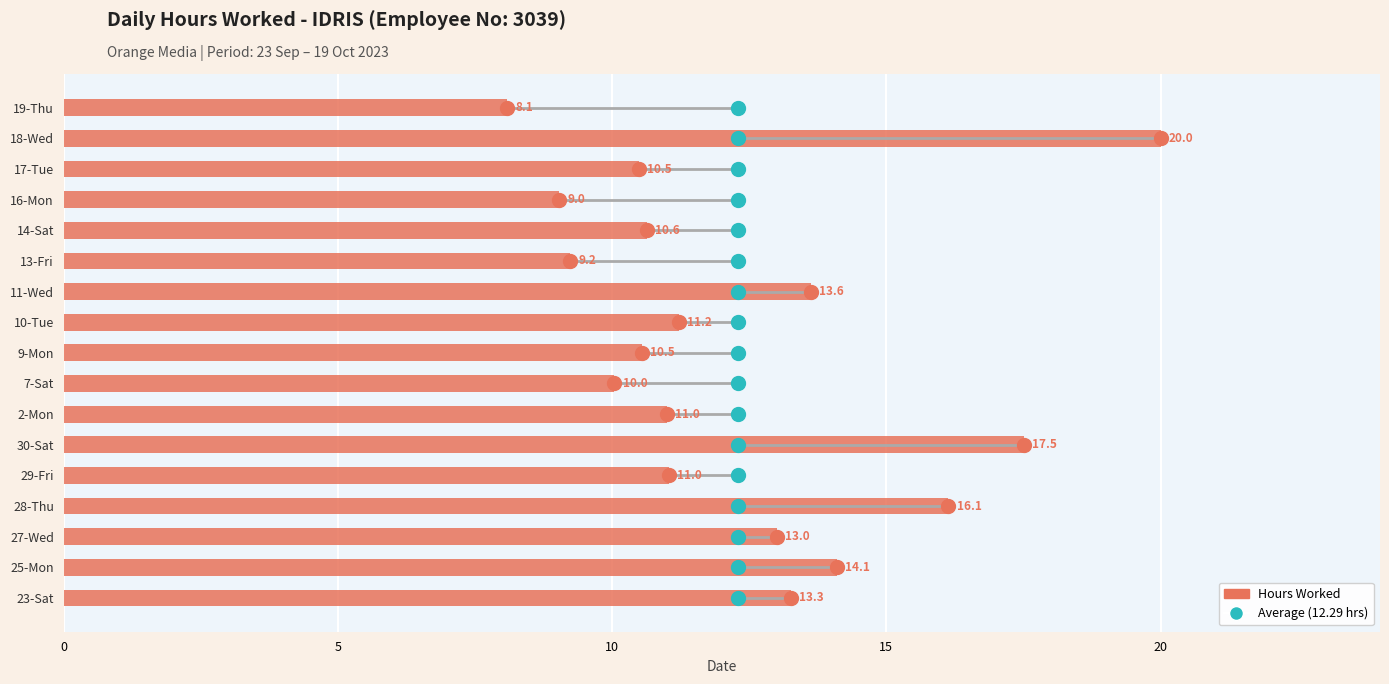

Reading bottom to top, what are all the values shown in this chart?

23-Sat=13.3	25-Mon=14.1	27-Wed=13.0	28-Thu=16.1	29-Fri=11.0	30-Sat=17.5	2-Mon=11.0	7-Sat=10.0	9-Mon=10.5	10-Tue=11.2	11-Wed=13.6	13-Fri=9.2	14-Sat=10.6	16-Mon=9.0	17-Tue=10.5	18-Wed=20.0	19-Thu=8.1